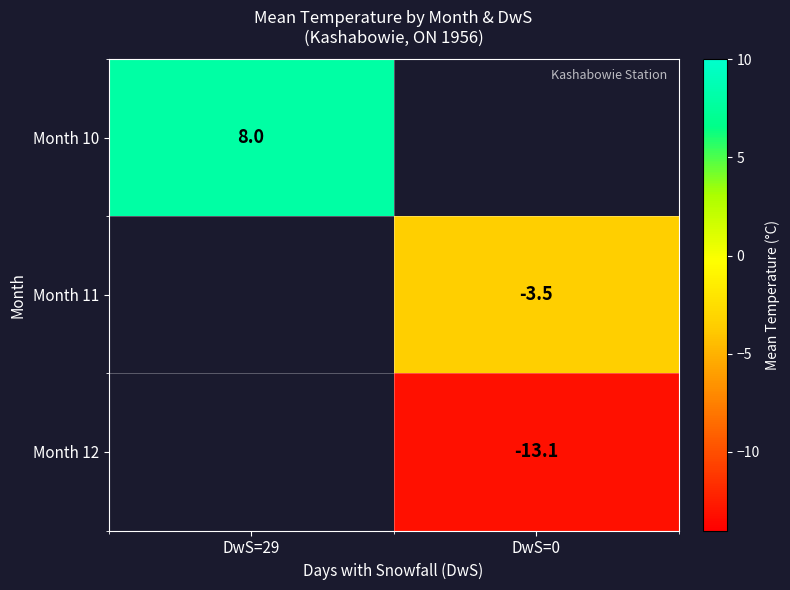

Is it true that Month 11 equals -3.5 at DwS=0?

True